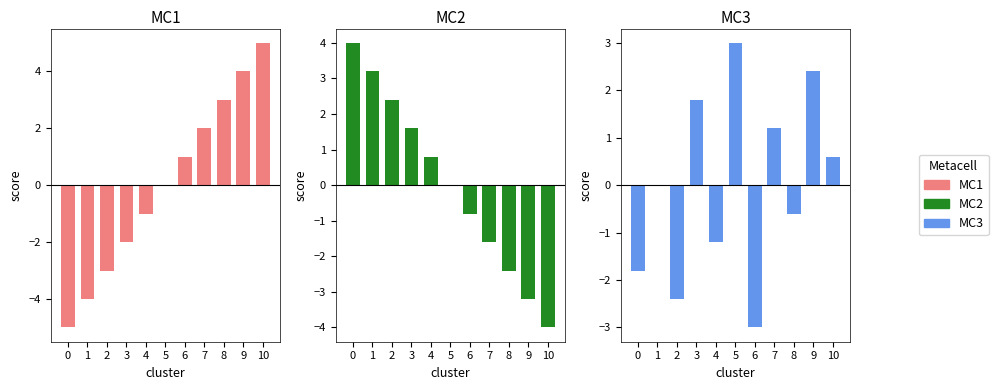

What is the difference between the maximum and minimum values in the MC3 series?

6.0